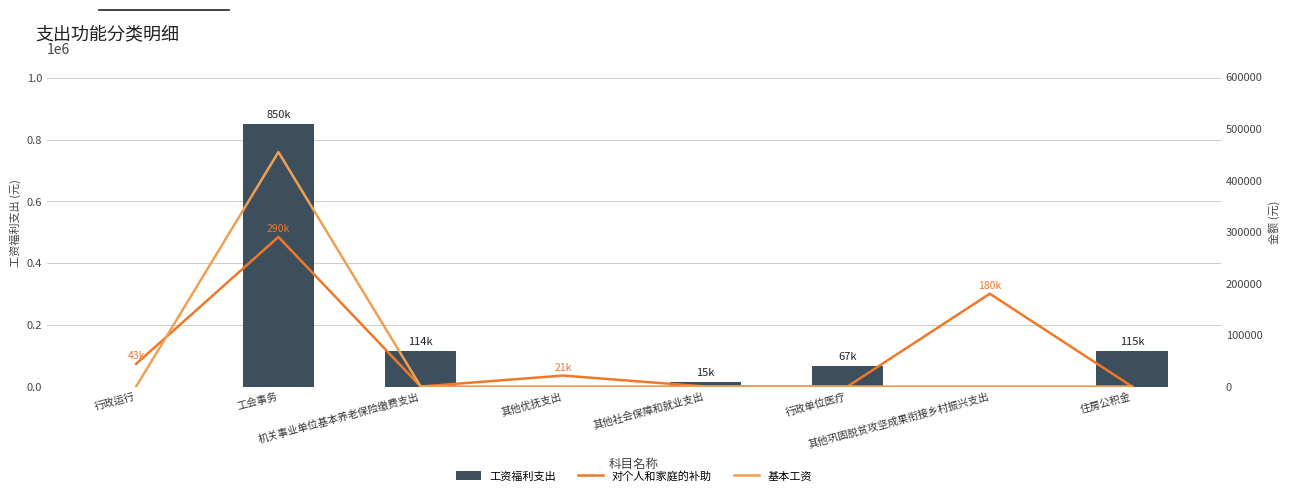

Which series has the largest total across all categories?

工资福利支出